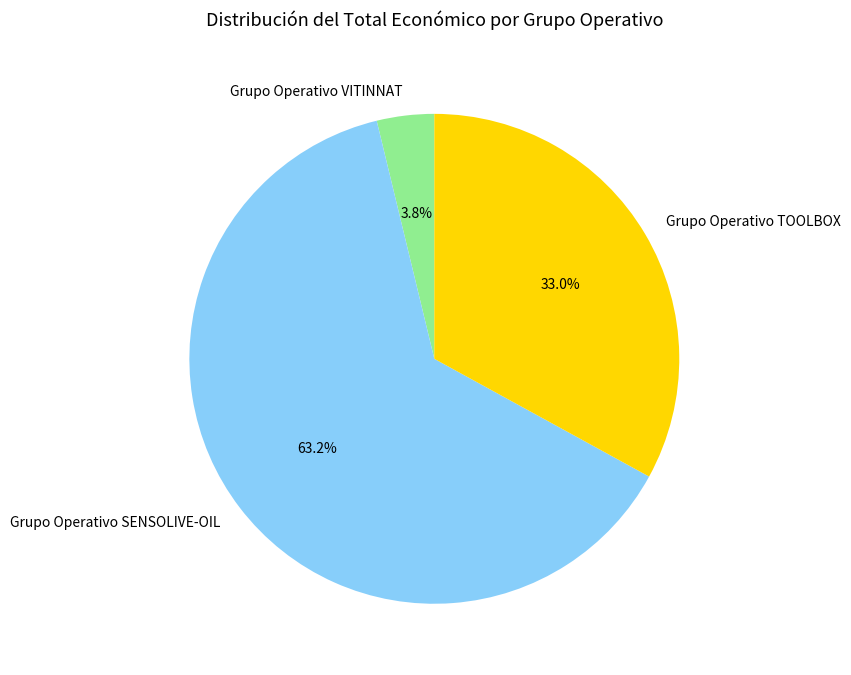

To the nearest percent, what is the combined percentage of Grupo Operativo VITINNAT and Grupo Operativo SENSOLIVE-OIL?

67%